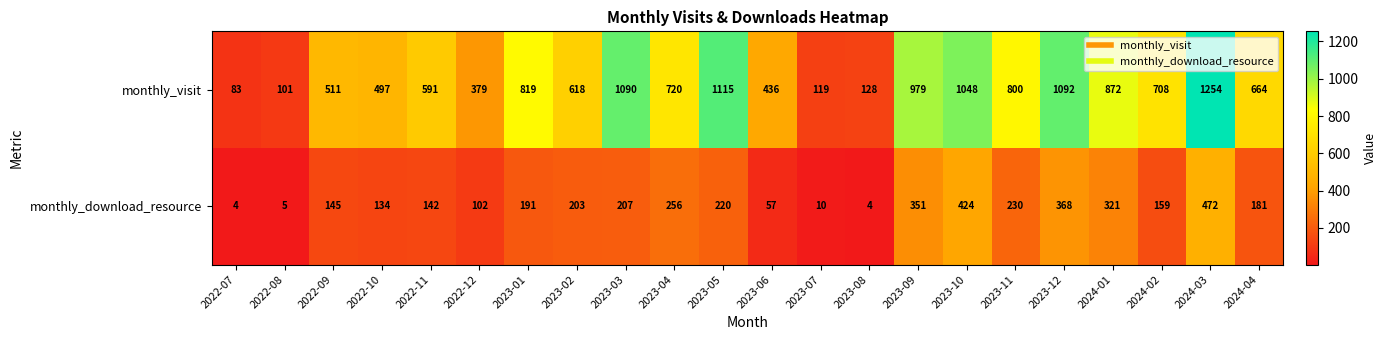

What is the sum of the monthly_download_resource values at 2022-10 and 2024-01?

455